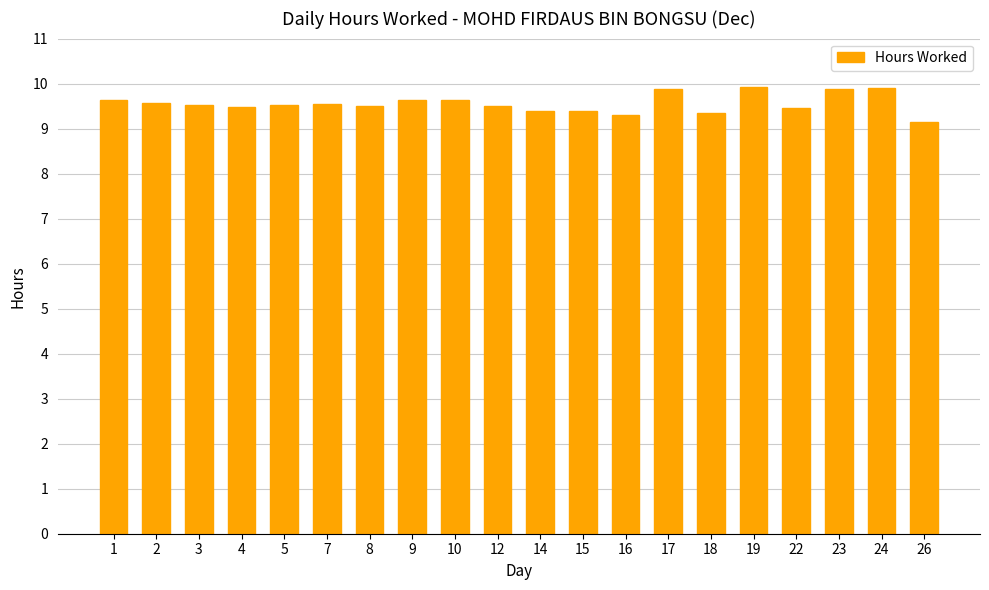

How many bars are there in total?

20